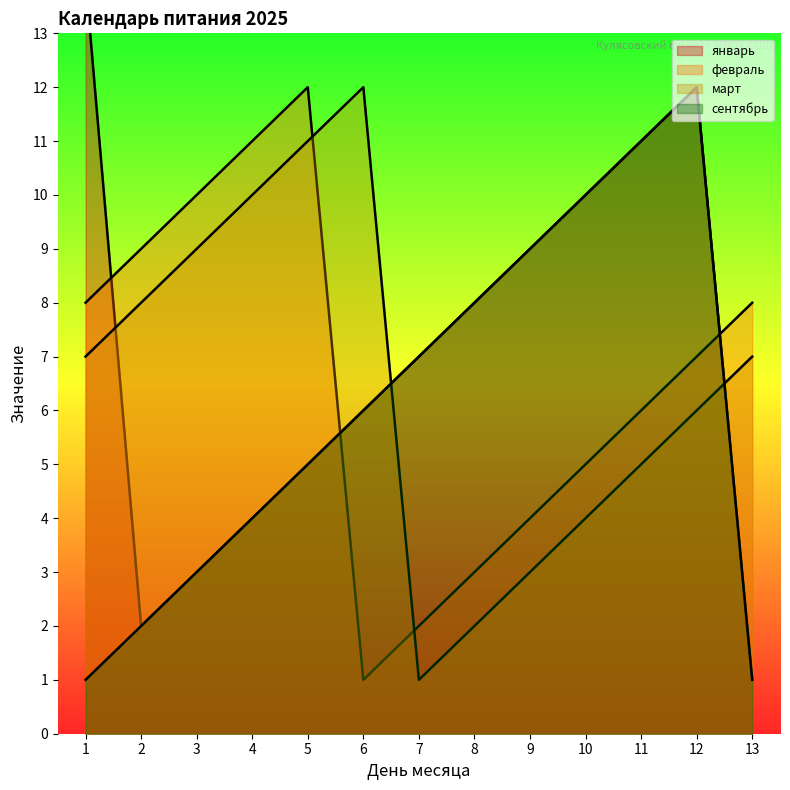

At which label does февраль reach its minimum?

6